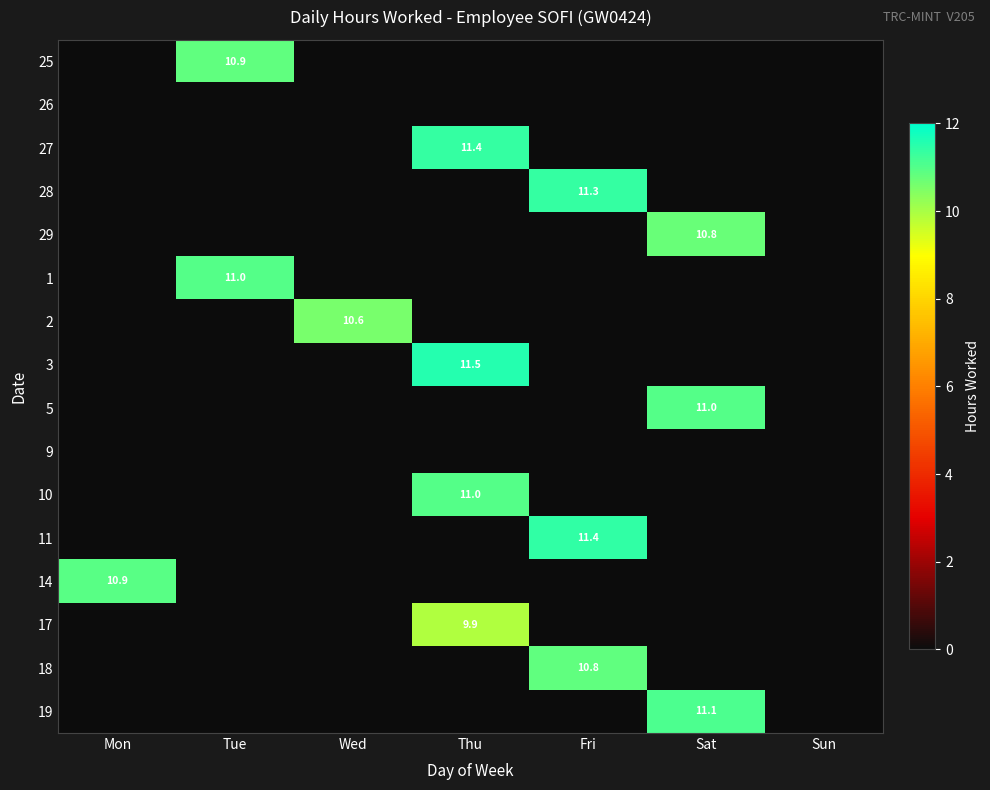

The 10 series shows 5.7 at Thu. True or false?

False